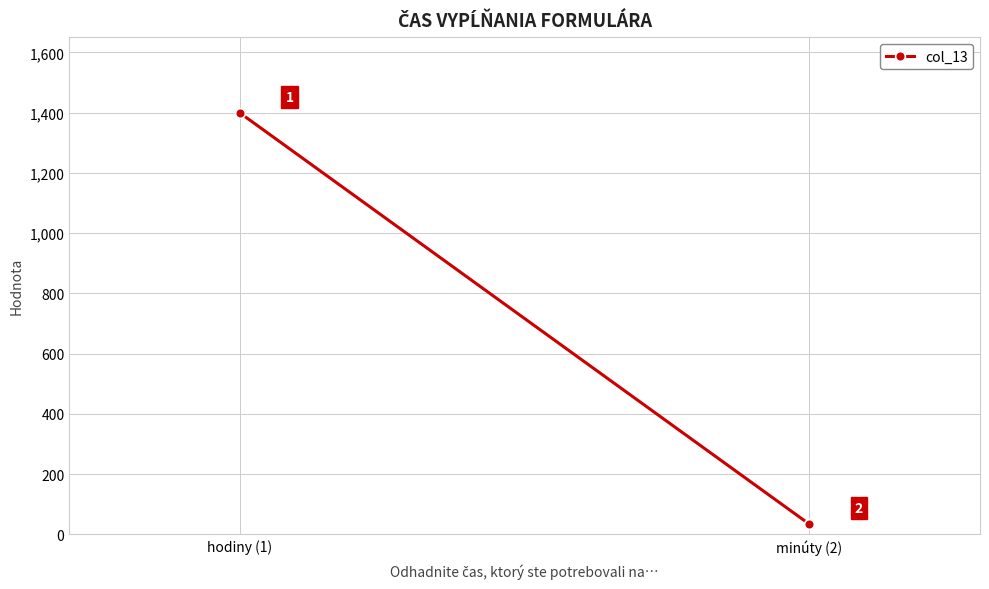

At which category does the chart reach its minimum across all series?

minúty (2)